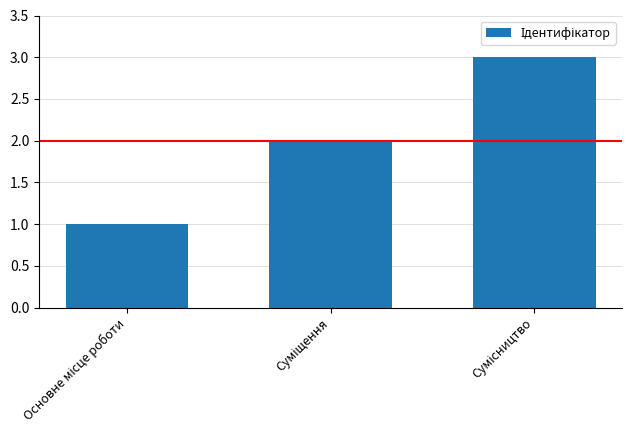

What is the sum of all values?

6